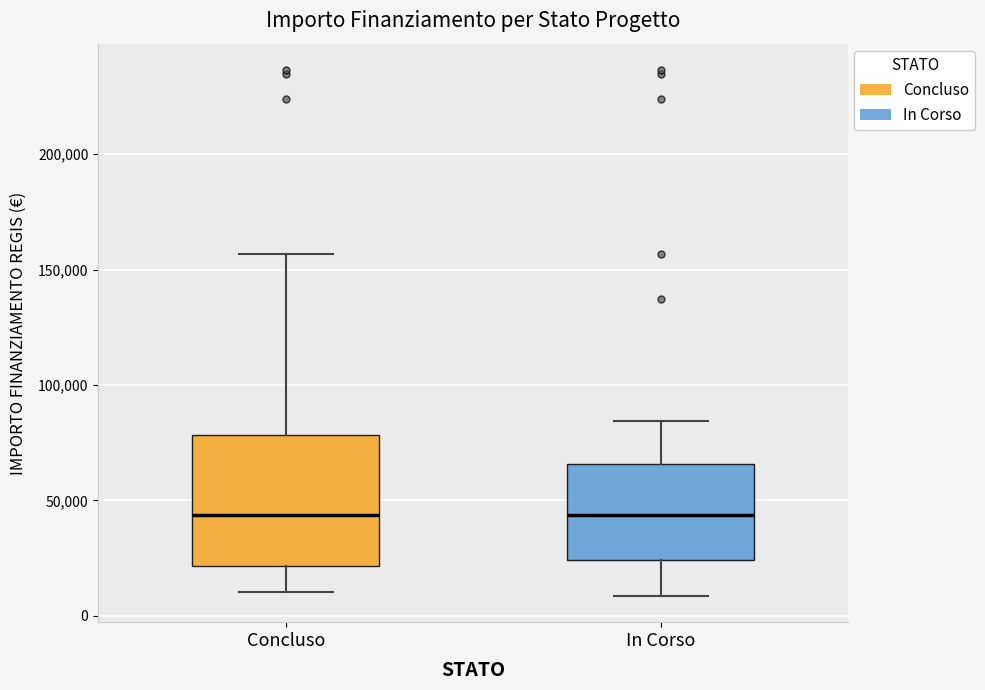

Reading left to right, read every box against the y-axis: the position of its median line, the range the box covers, and the ends of its whiskers. The values are not printed on the chart, so give them approximately, as read against the axis.

Concluso: median 45000, box 20000 to 80000, whiskers 10000 to 155000
In Corso: median 45000, box 25000 to 65000, whiskers 10000 to 85000